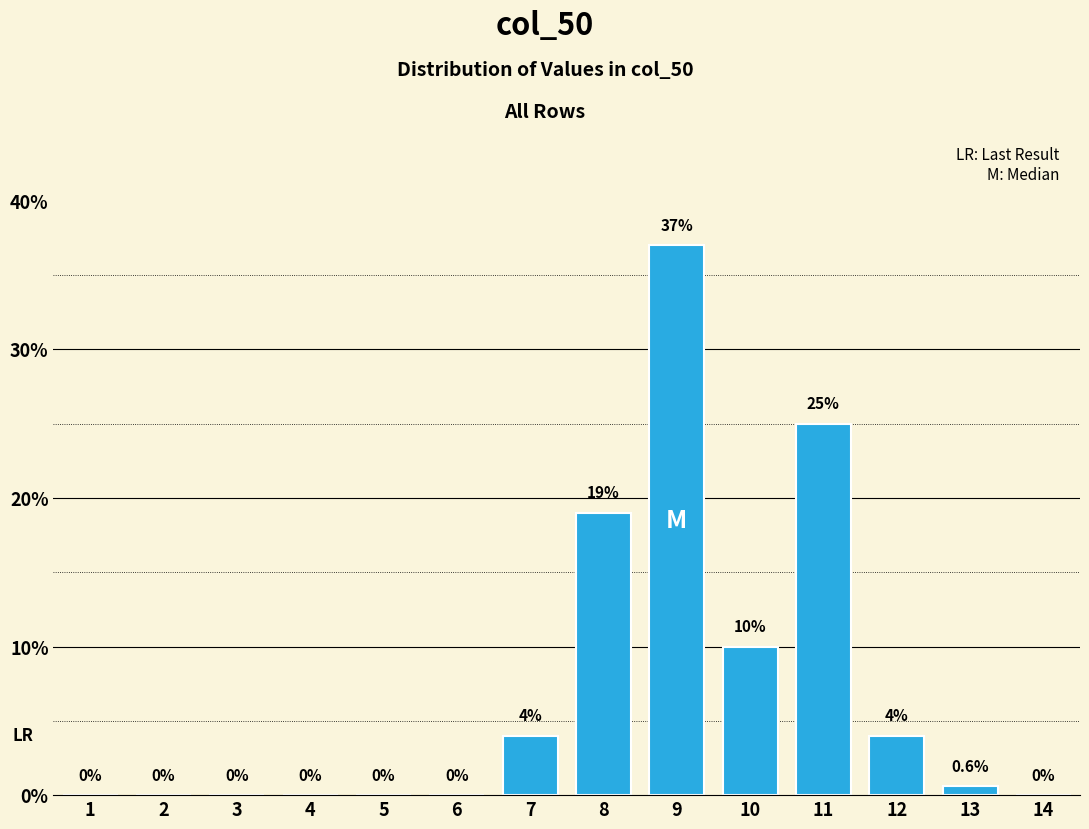

True or false: the data shows 14.3 at 10.

False